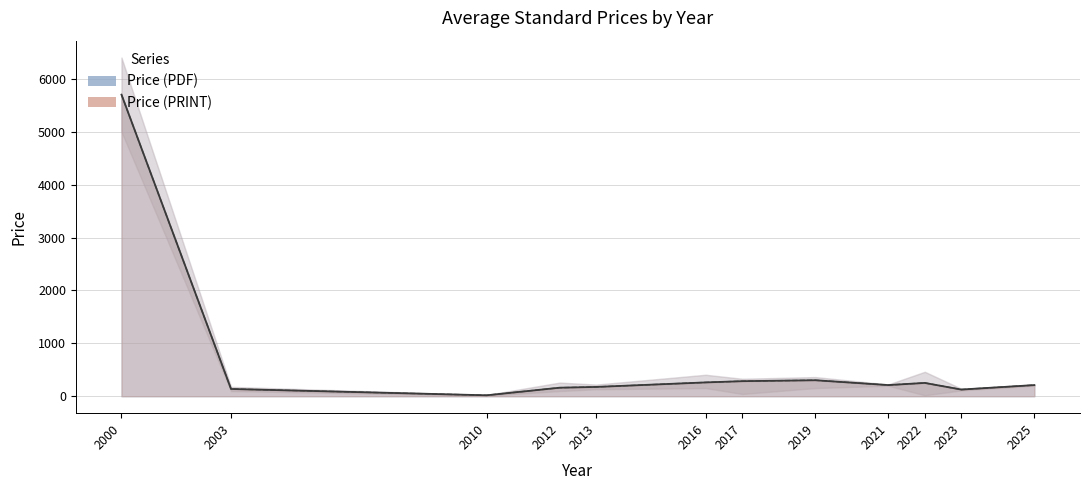

What is the difference between the maximum and minimum values in the Avg Price (PDF) series?

5682.0